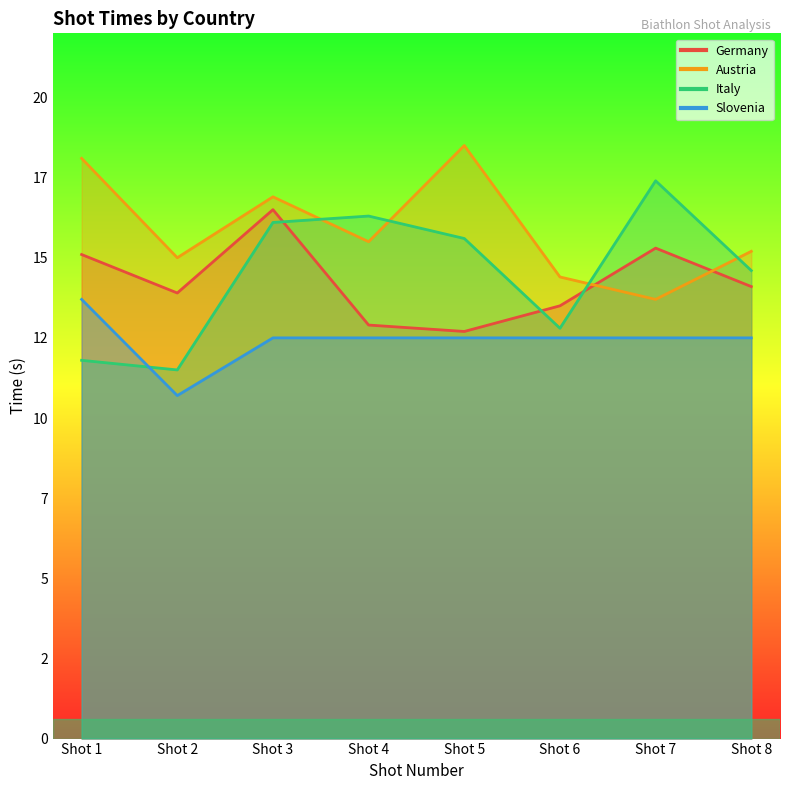

How many lines are shown in the chart?

4